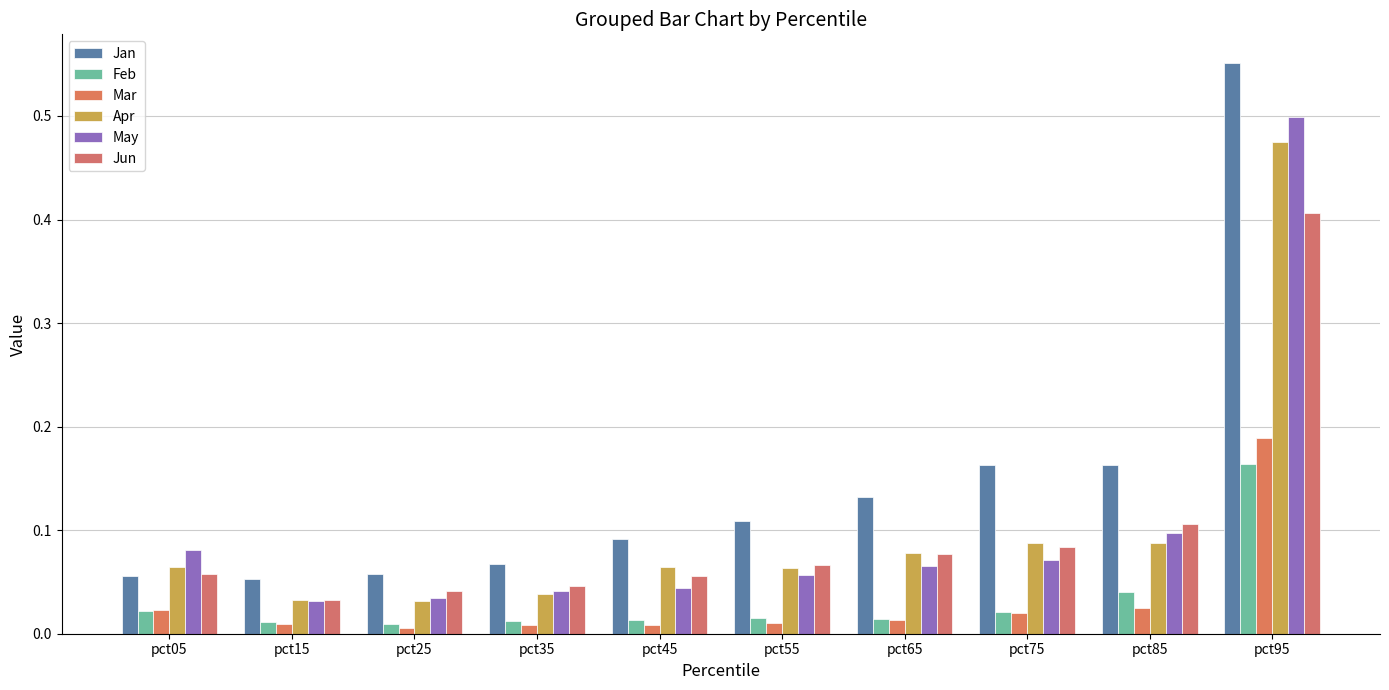

How many series are shown in this chart?

6